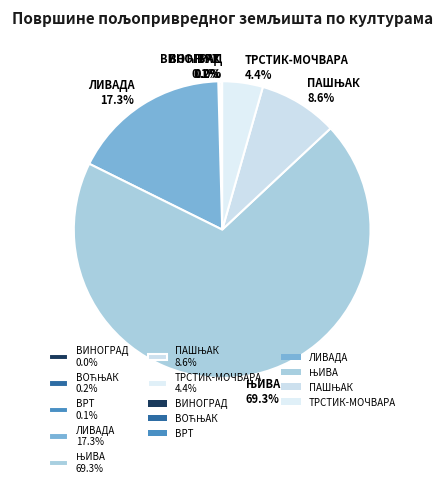

Does ЛИВАДА 17.3% account for over 50% of the chart?

No